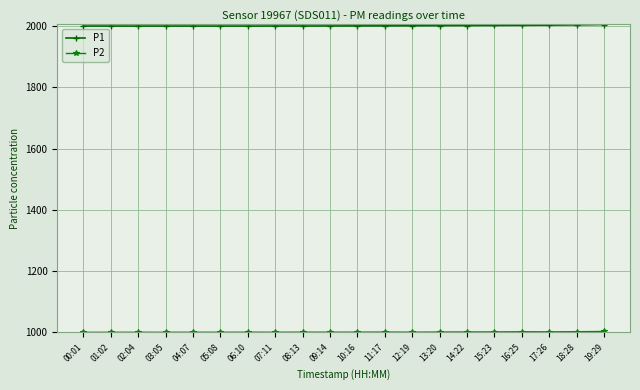

What is the spread (max minus min) of values at 19:29?

1002.2